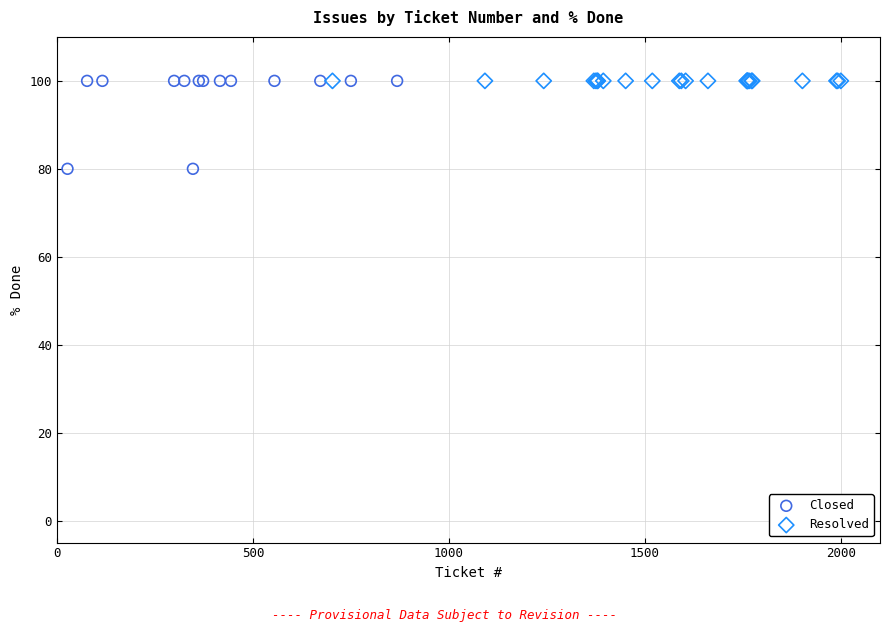

Which series contains the lowest Y value?

Closed